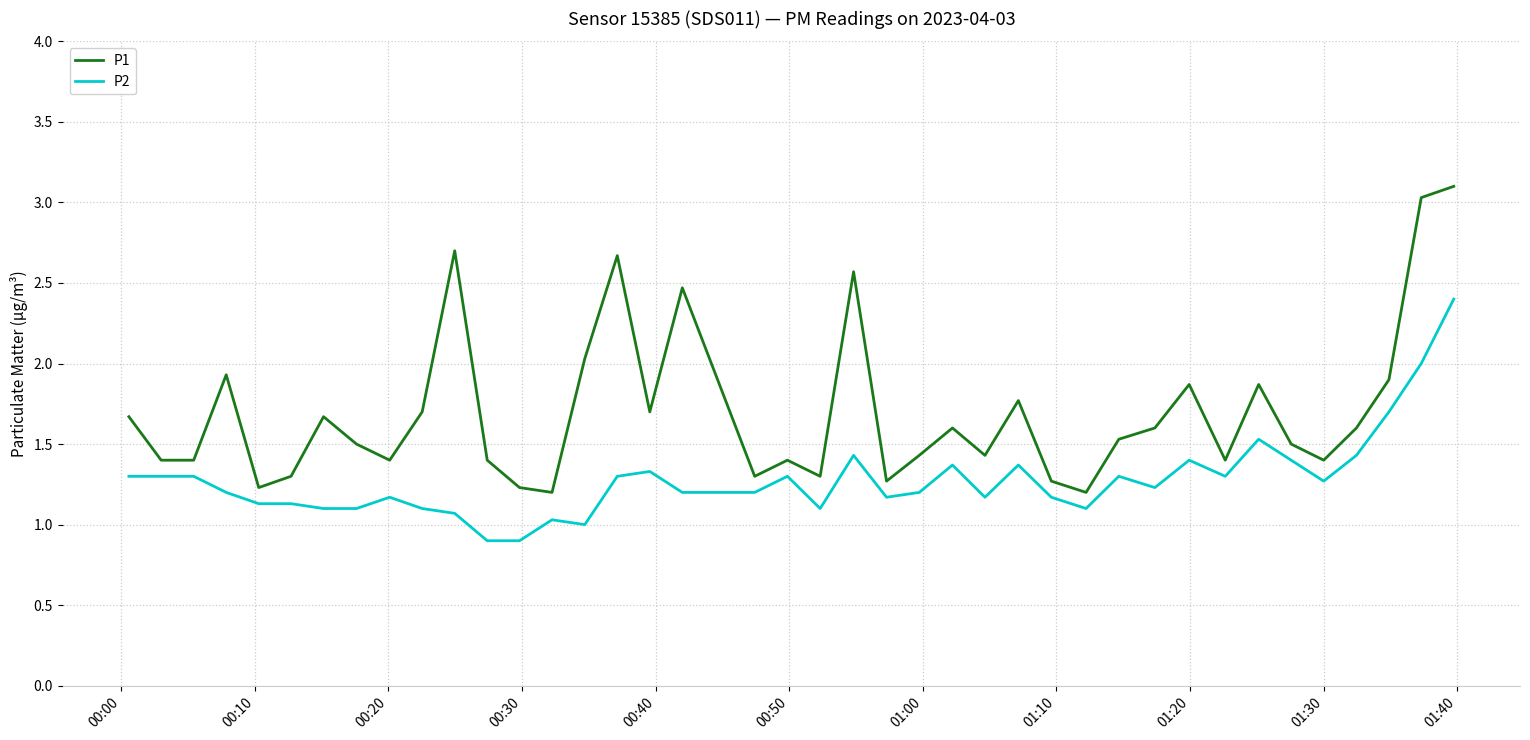

True or false: P1 and P2 cross at least once.

False